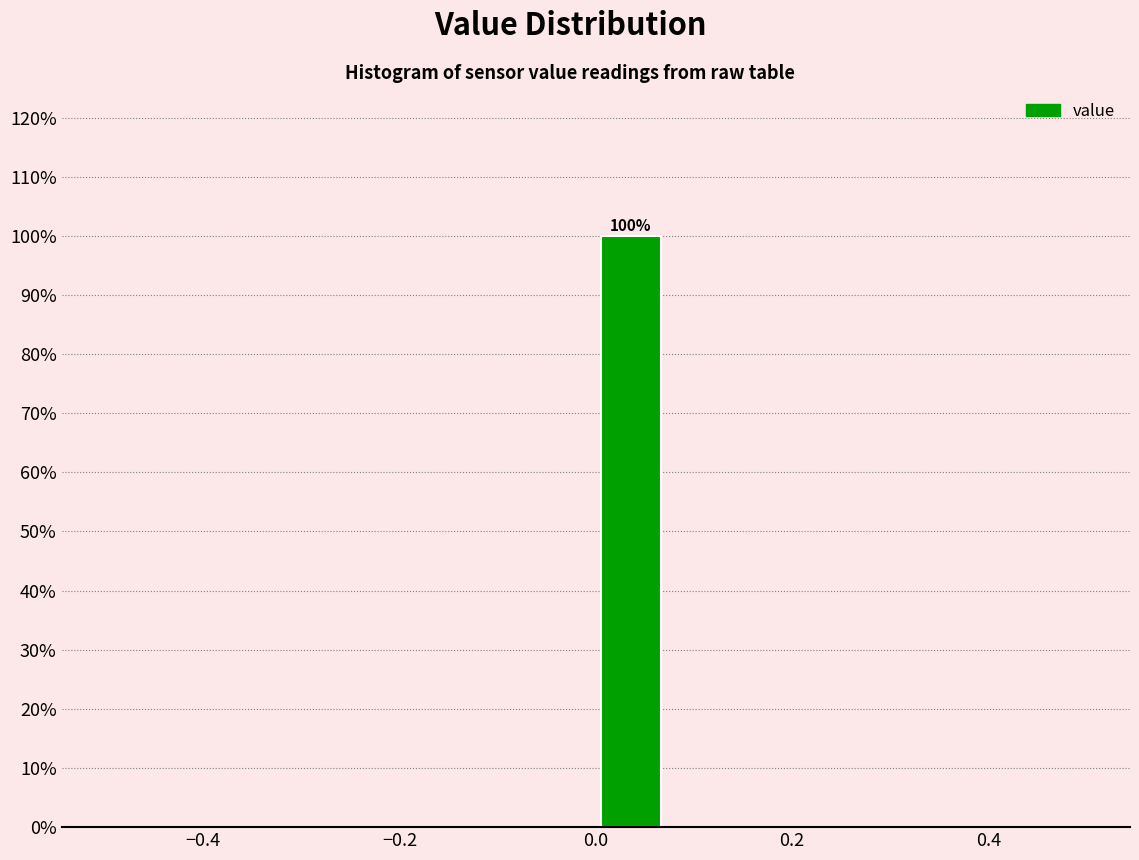

Around what value on the x-axis is the tallest bar? Give the approximate position of its centre, as read against the axis.

0.04